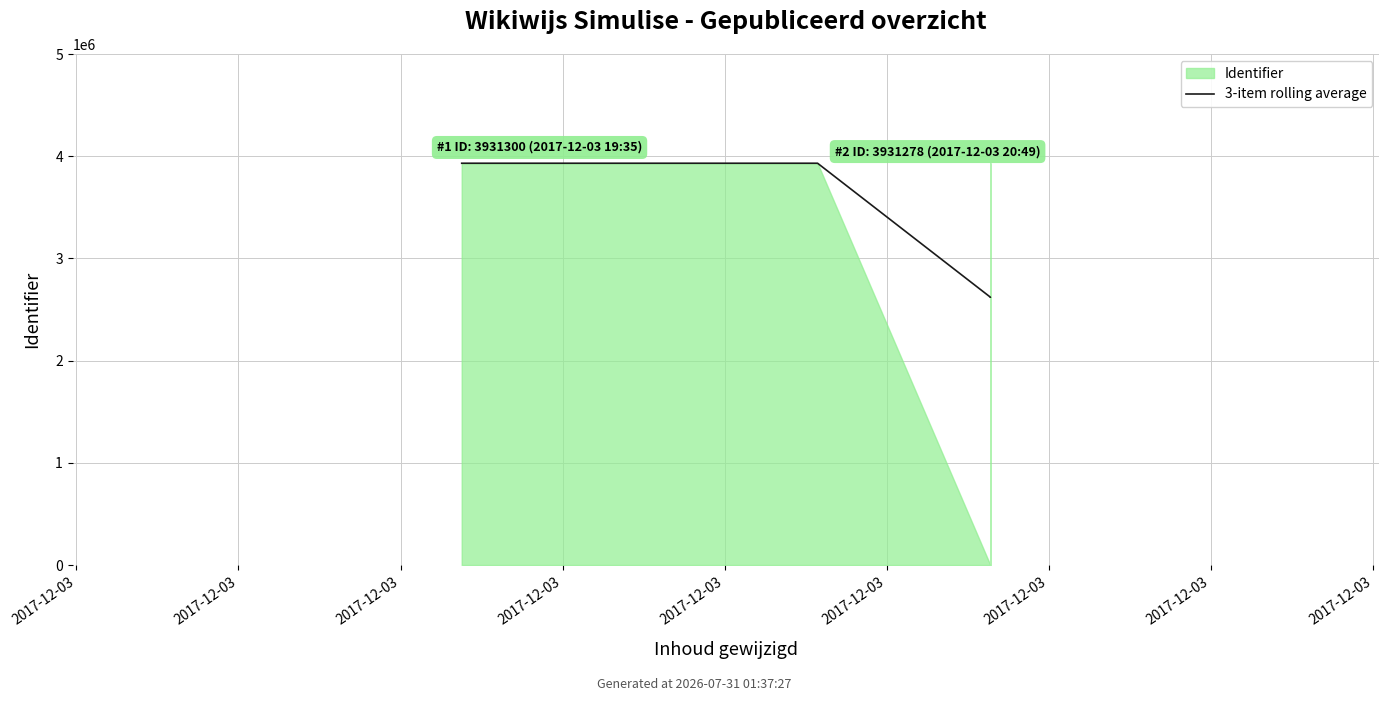

How many values exceed 3931271?

2